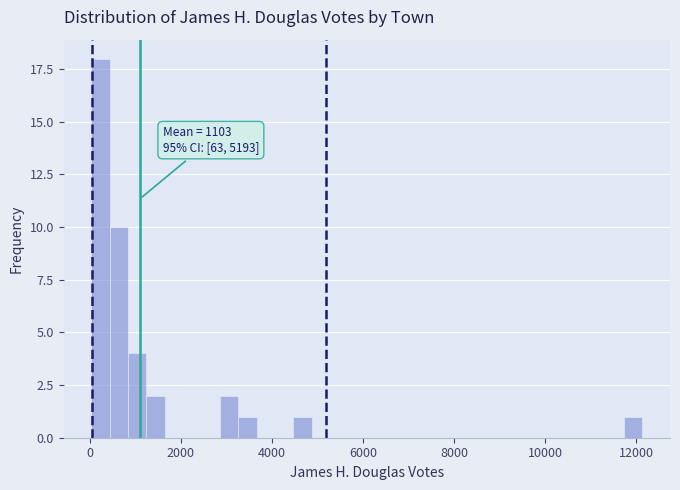

Read against the x-axis, roughly where is the centre of the tallest bar?

200